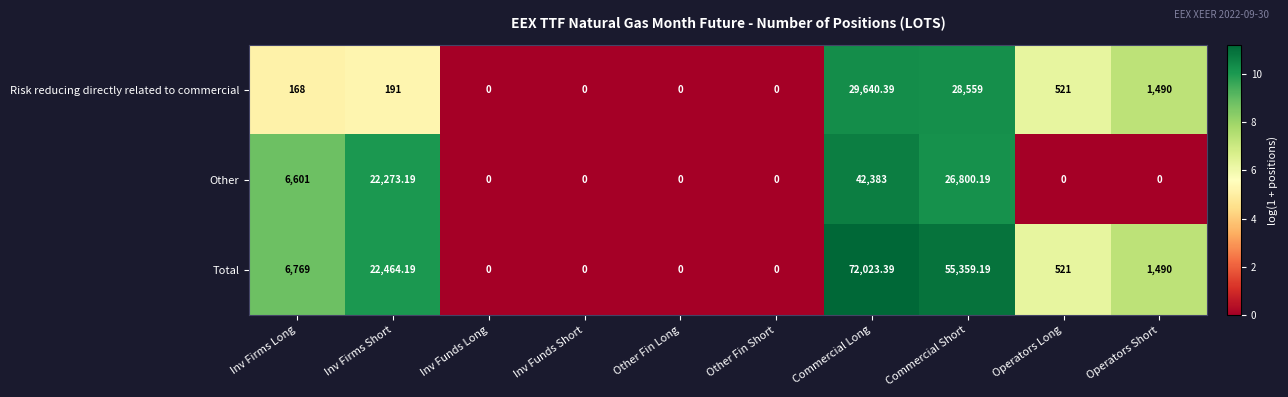

At which label does Total first exceed 1490?

Inv Firms Long